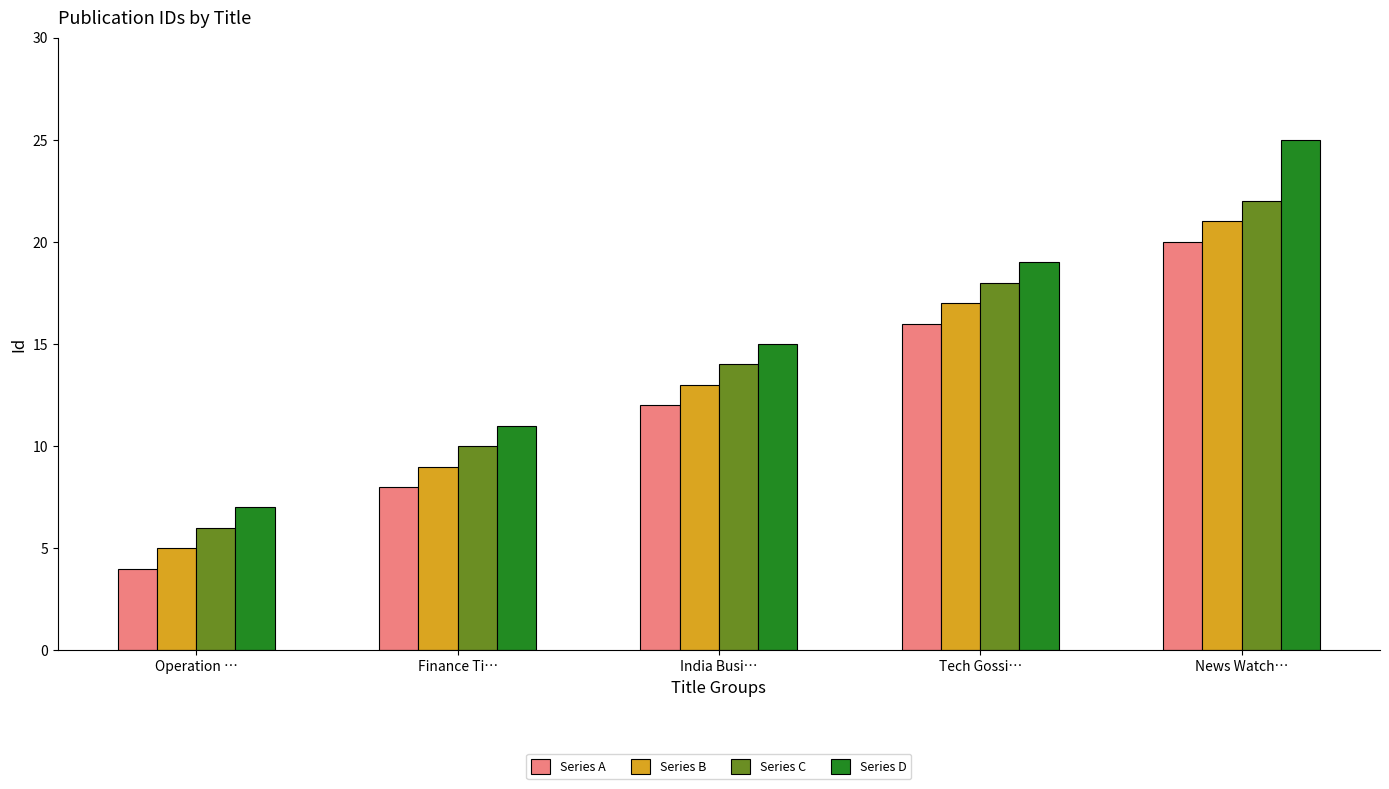

How many data points in Series A are less than 12?

2